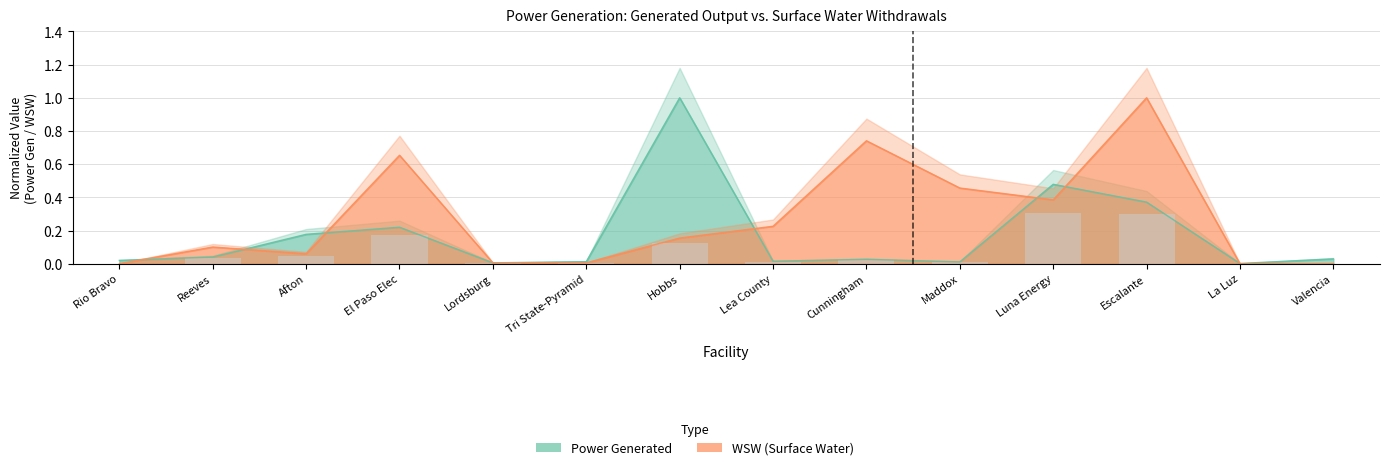

Is the value of Power Generated at Tri State-Pyramid greater than the value of WSW at Hobbs?

No